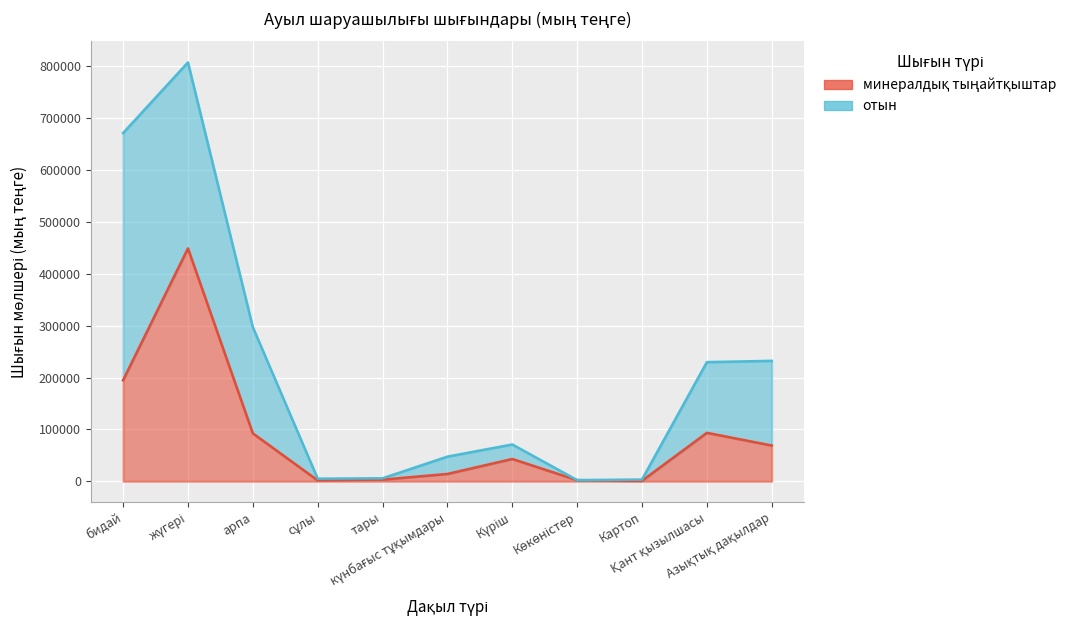

The value at сұлы is 1676. True or false?

True